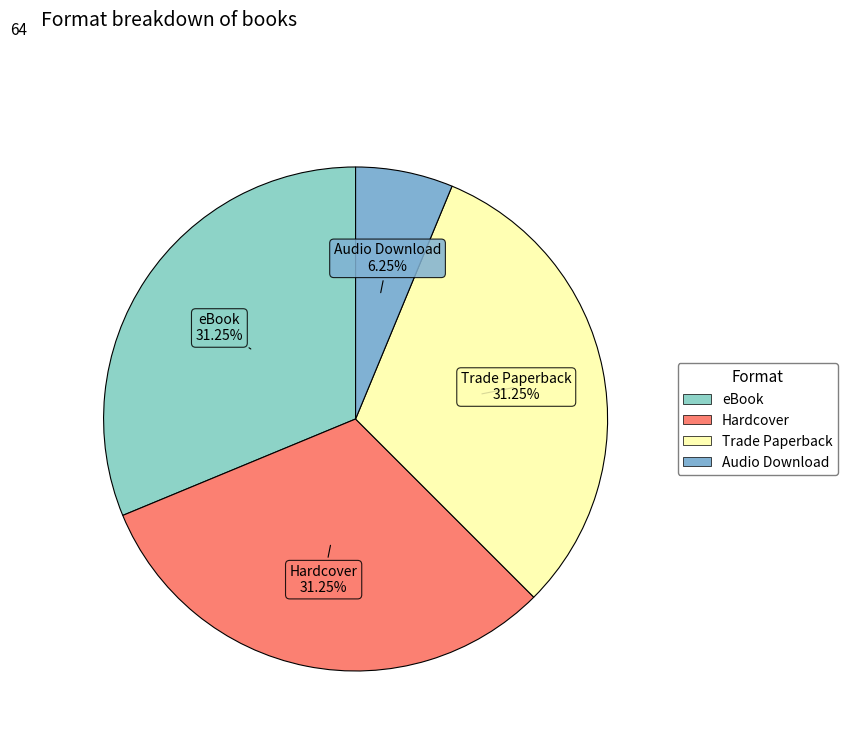

Is it true that Audio Download is 6% of the pie?

True